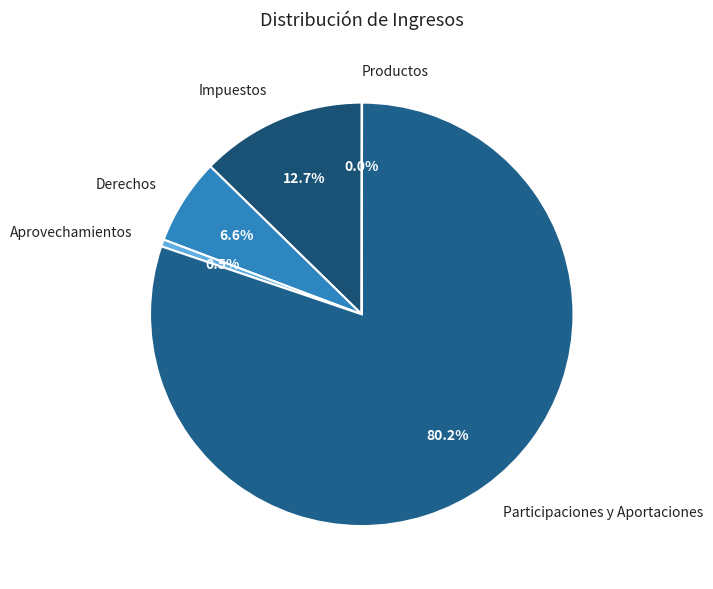

What is the total percentage of Aprovechamientos and Participaciones y Aportaciones?

80.7%